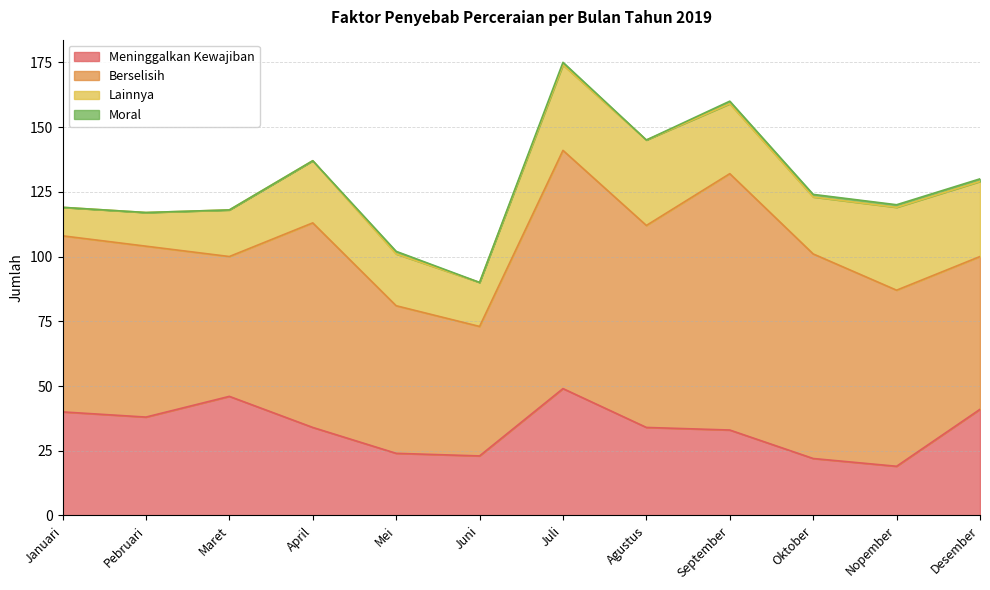

Count the Moral values in the range 0 to 1.

12